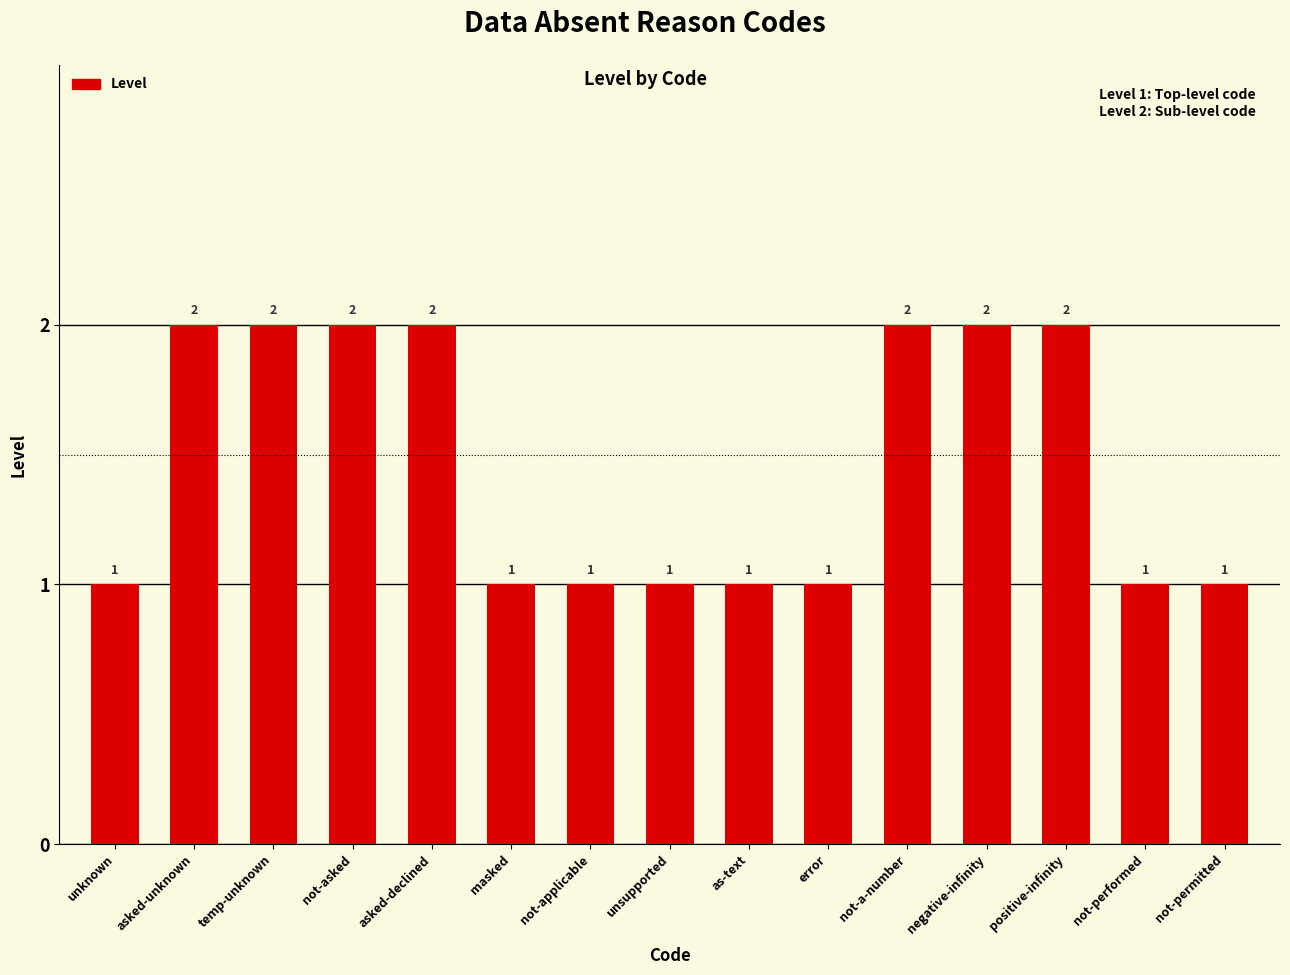

Reading right to left, list all the values displayed in this chart.

1	1	2	2	2	1	1	1	1	1	2	2	2	2	1